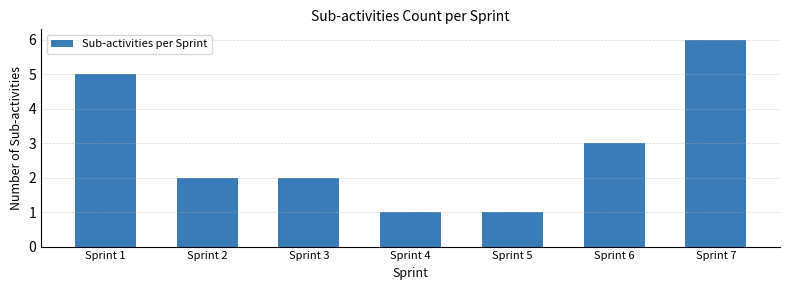

Reading right to left, extract all data points from this chart.

6	3	1	1	2	2	5